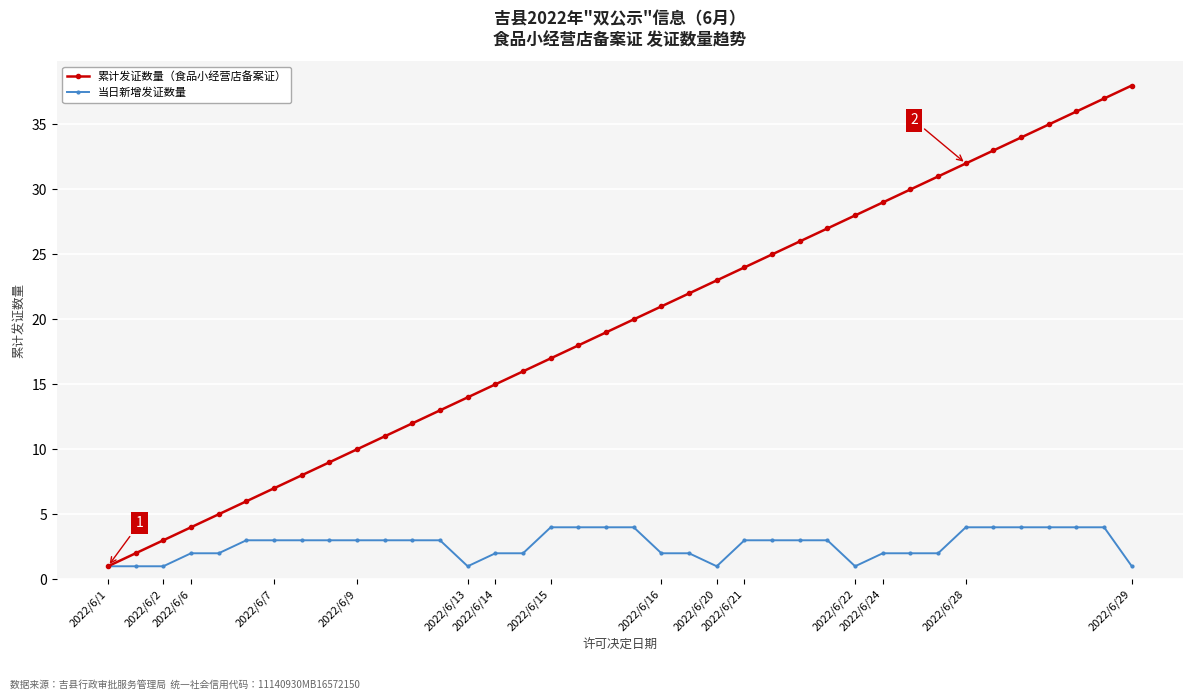

Which series has the widest spread of values?

累计发证数量（食品小经营店备案证）